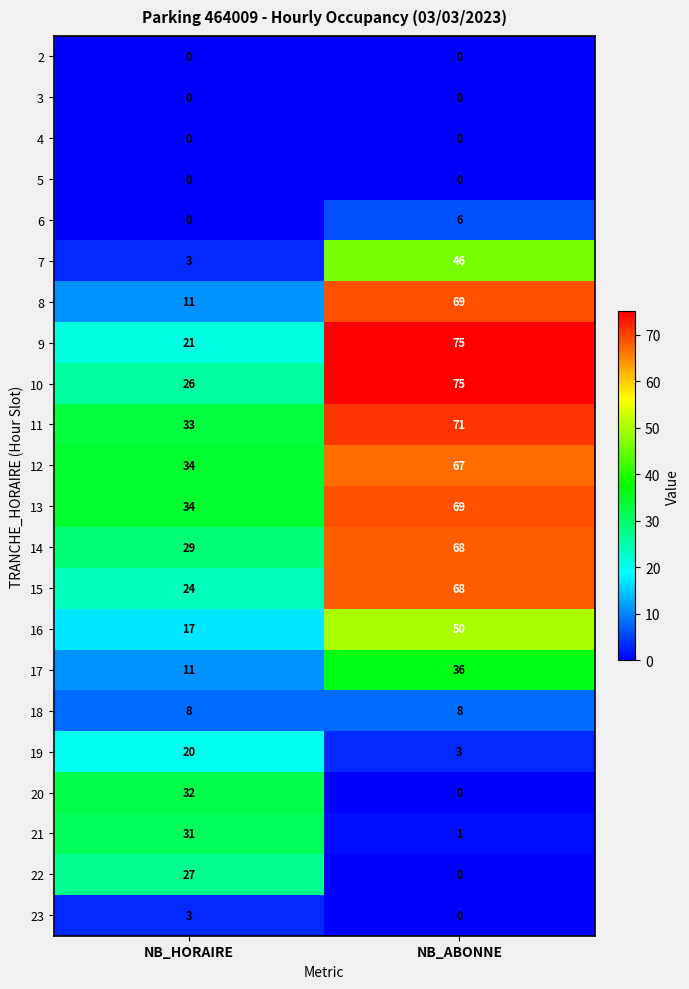

True or false: 3 has a value of 0 at NB_HORAIRE.

True